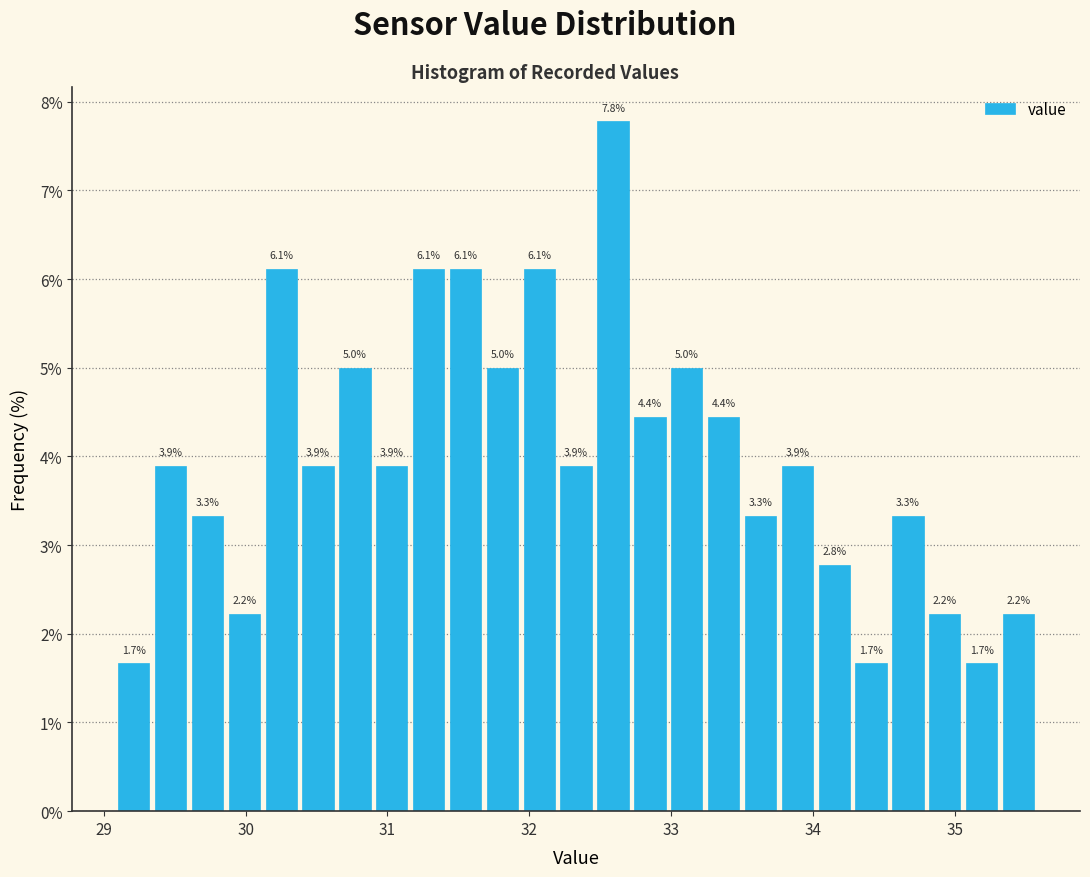

Around what value on the x-axis is the tallest bar? Give the approximate position of its centre, as read against the axis.

32.6